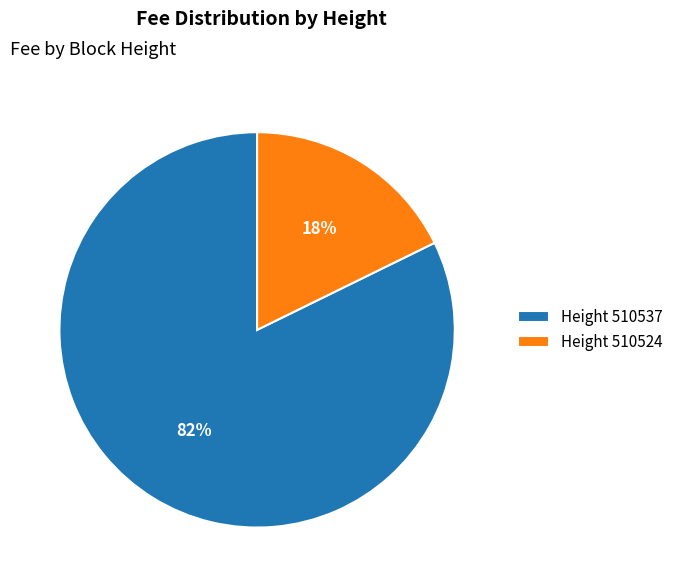

To the nearest percent, what portion does Height 510524 represent?

18%